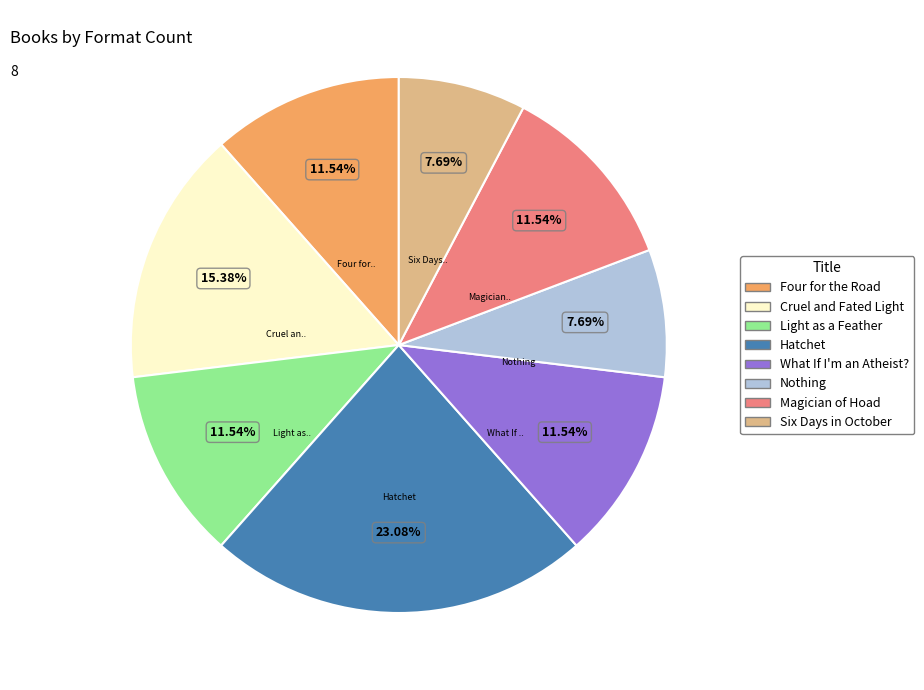

How much of the chart is everything except Light as a Feather?

88.5%